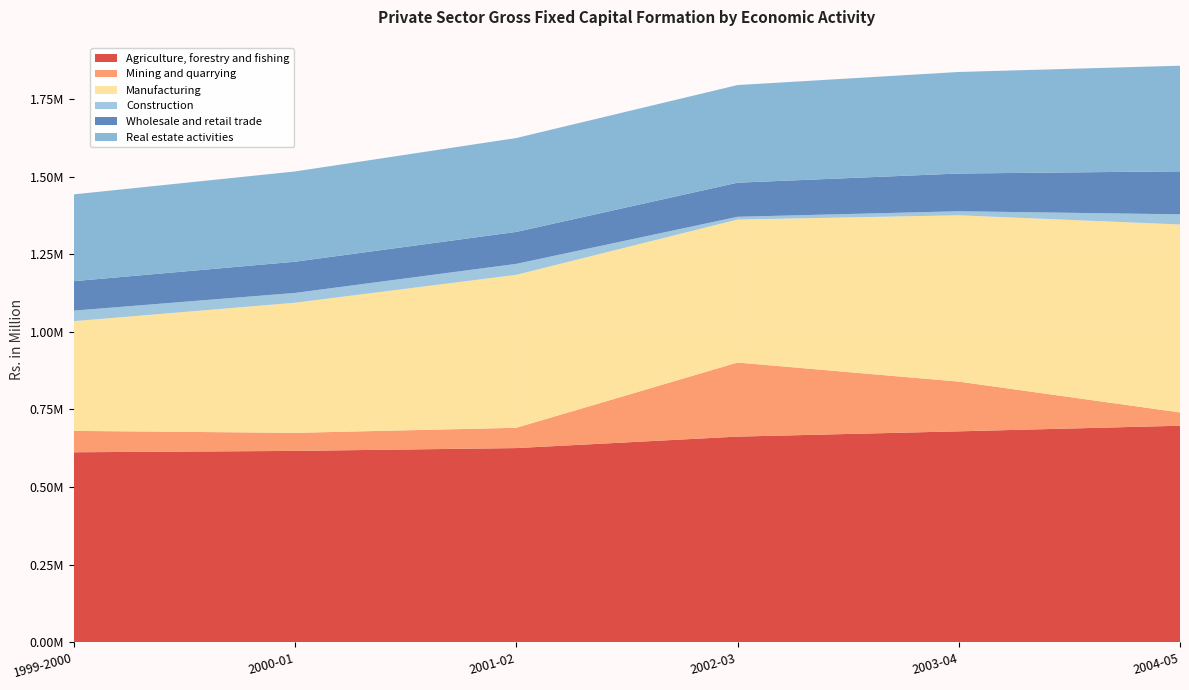

Reading left to right, transcribe all the data shown in this chart.

Agriculture, forestry and fishing: 1999-2000=611916.0	2000-01=616342.7	2001-02=625420.2	2002-03=662350.0	2003-04=679373.8	2004-05=697452.2
Mining and quarrying: 1999-2000=68886.0	2000-01=58153.0	2001-02=65377.0	2002-03=238703.0	2003-04=160188.0	2004-05=42801.0
Manufacturing: 1999-2000=353494.8	2000-01=419268.5	2001-02=492738.3	2002-03=460601.8	2003-04=535873.8	2004-05=605523.6
Construction: 1999-2000=34006.8	2000-01=31567.1	2001-02=35407.7	2002-03=9022.4	2003-04=13038.5	2004-05=32770.9
Wholesale and retail trade: 1999-2000=94869.9	2000-01=100511.3	2001-02=102949.5	2002-03=109798.9	2003-04=121556.7	2004-05=138551.9
Real estate activities: 1999-2000=279671.1	2000-01=290858.0	2001-02=302492.3	2002-03=314592.0	2003-04=327175.7	2004-05=340262.7